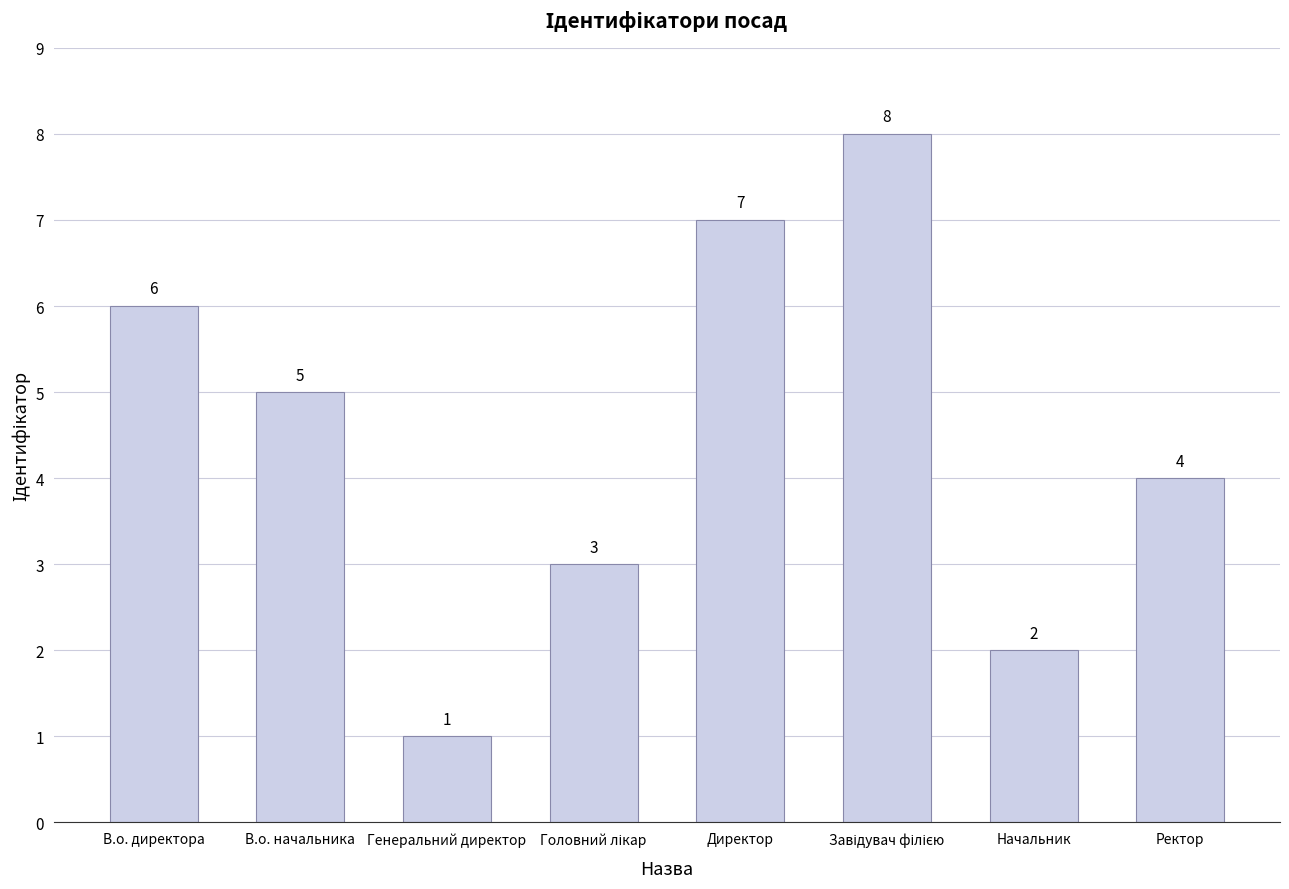

Reading left to right, transcribe all the data shown in this chart.

6	5	1	3	7	8	2	4